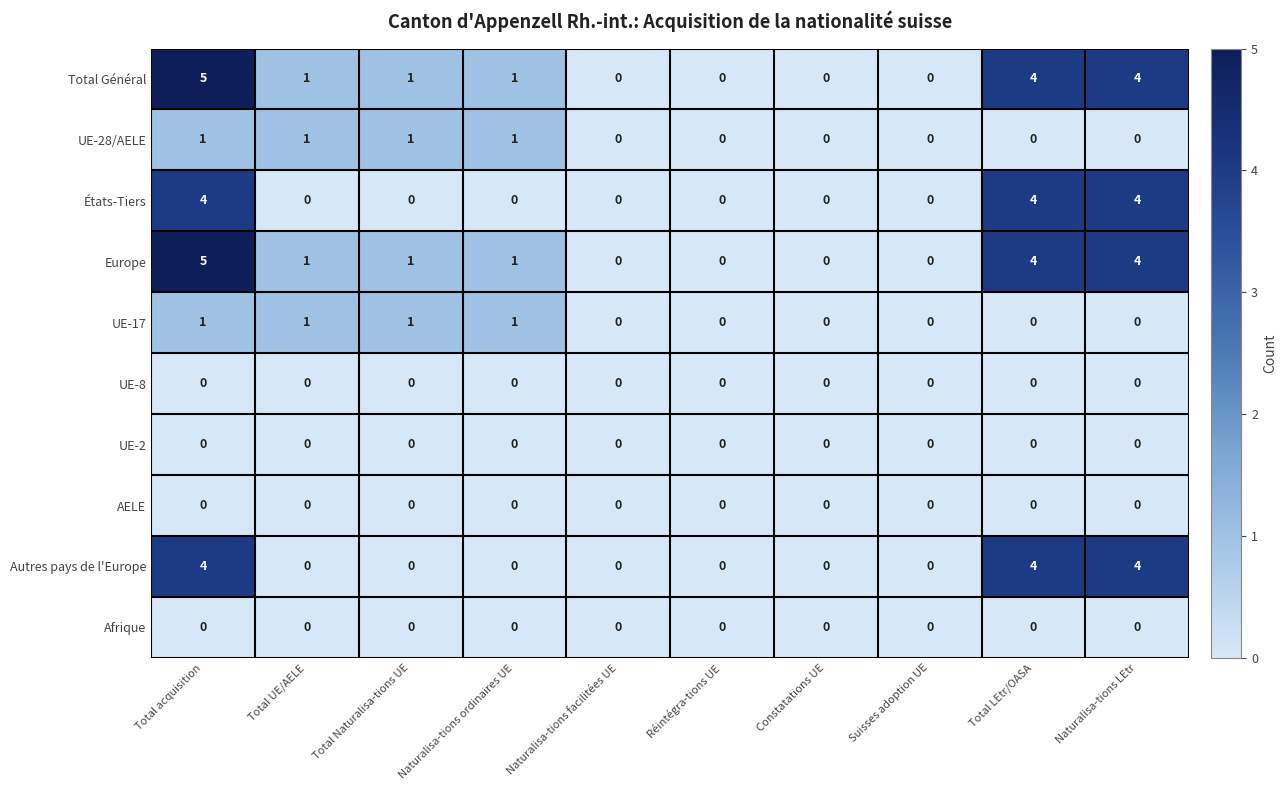

What is the difference between the États-Tiers values at Total acquisition and Naturalisa-tions ordinaires UE?

4